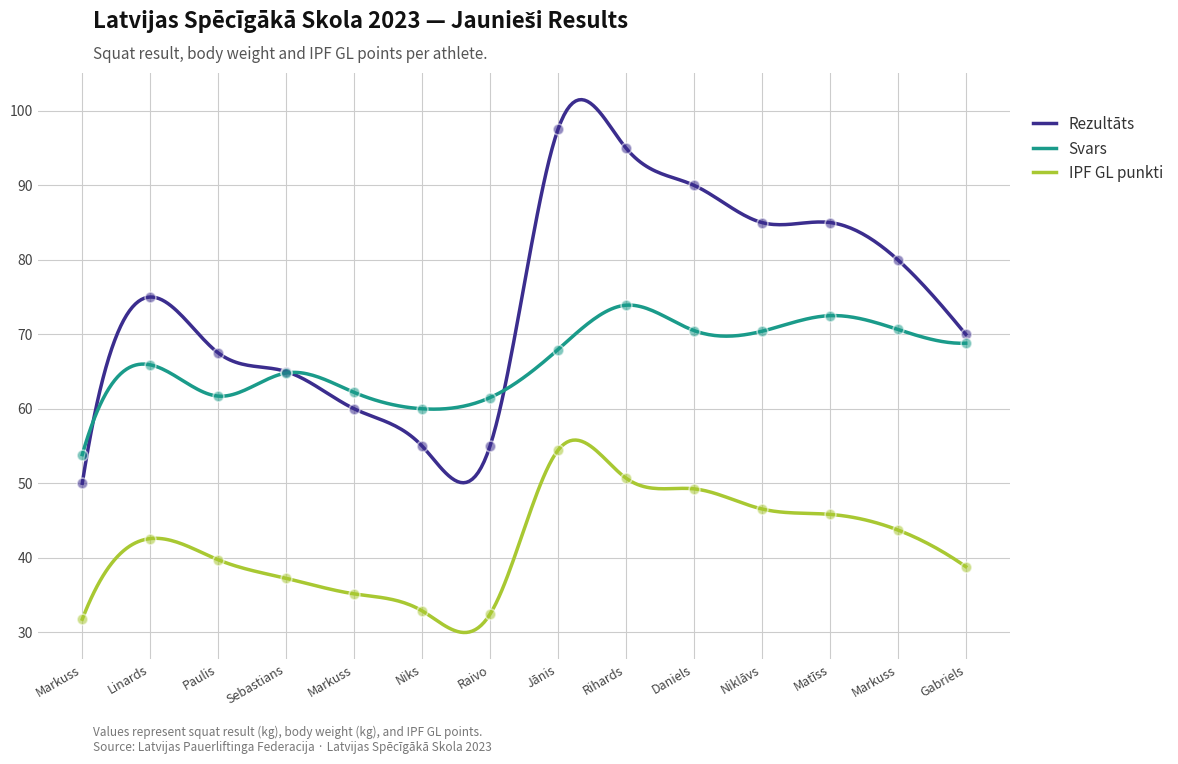

What are all the series names shown in the legend?

Rezultāts, Svars, IPF GL punkti